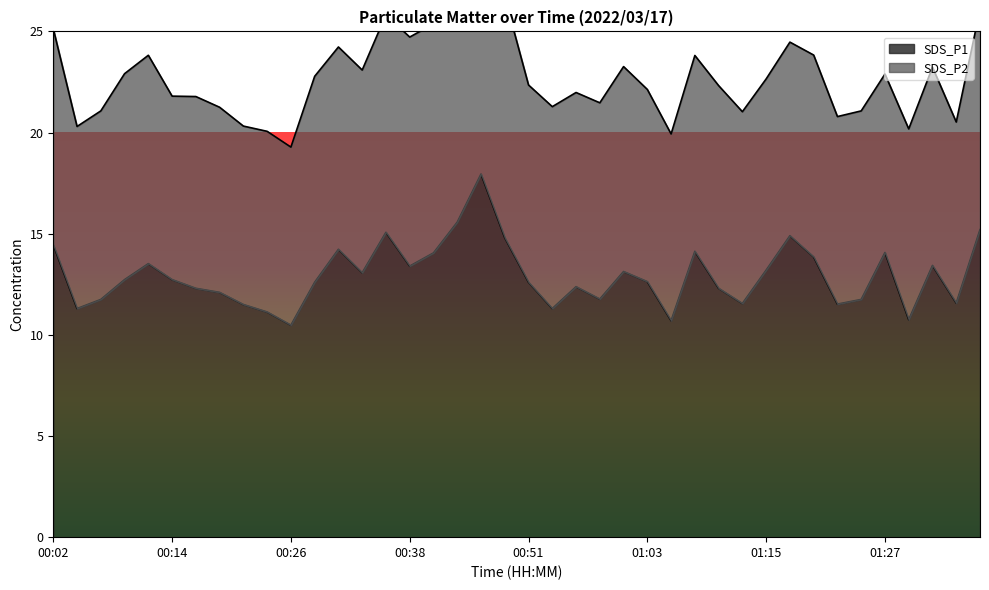

How many interior local peaks (higher than both neighbors) does the data have?

10